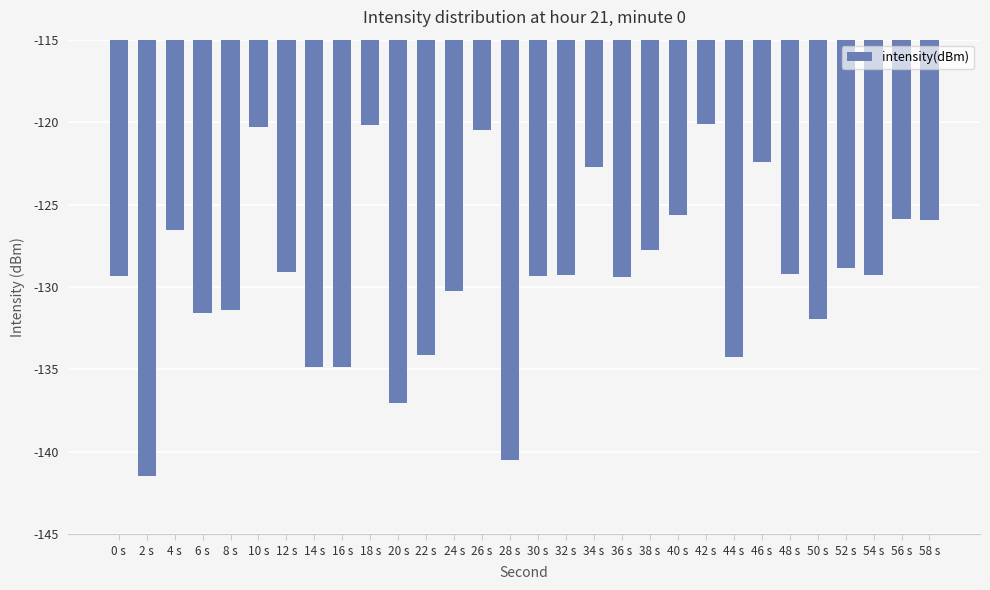

What position from the left is 44 s?

23